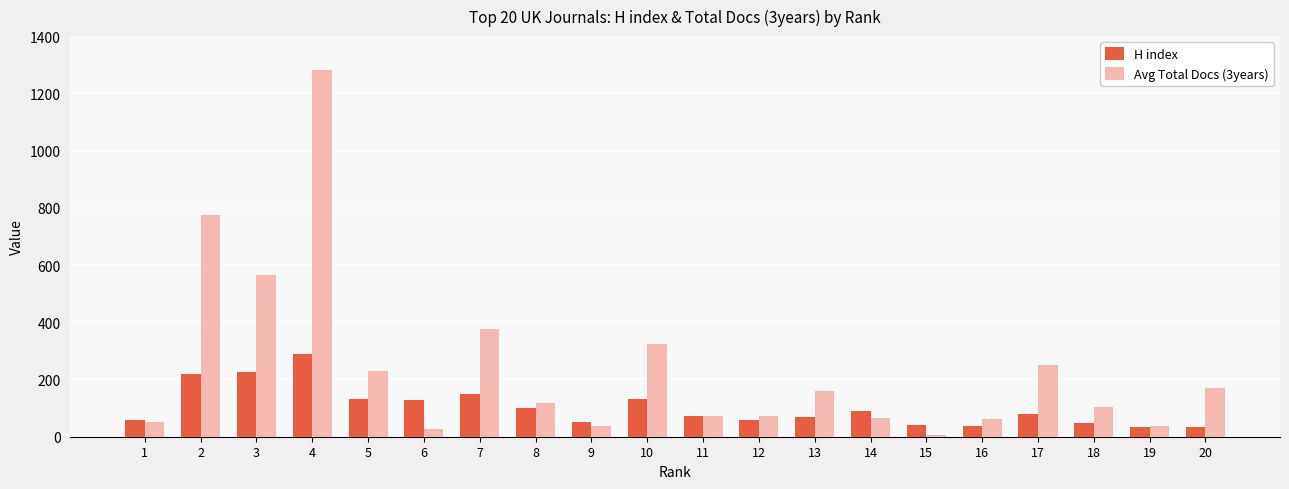

How many values in the H index series are below 81?

10